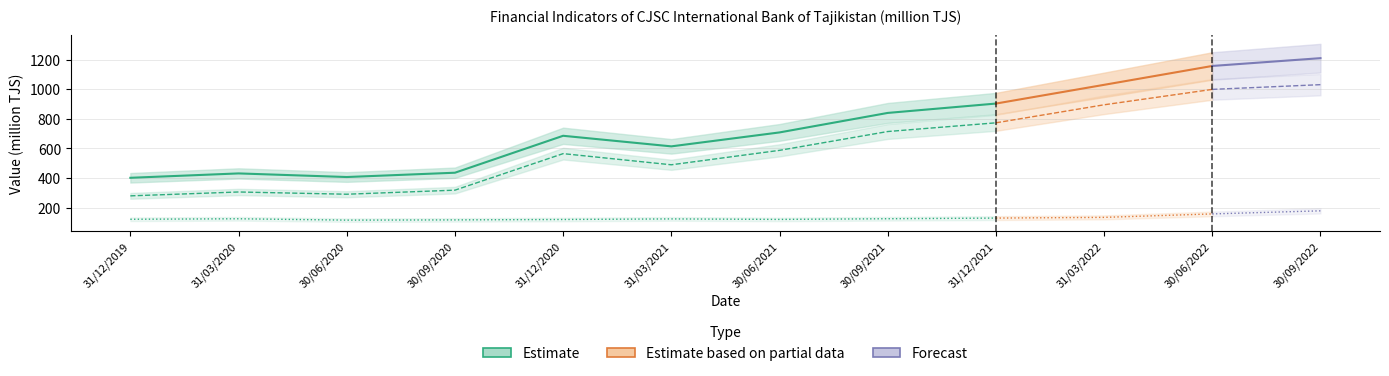

What is the total value across all series at 31/12/2020?

1370.6